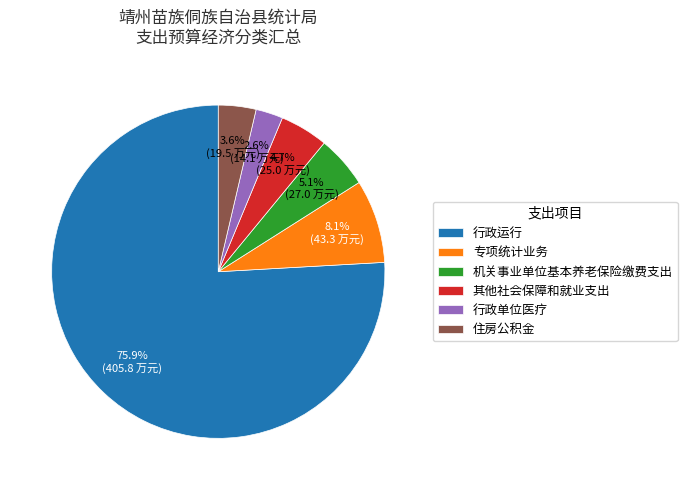

Which category has the biggest portion of the pie?

行政运行